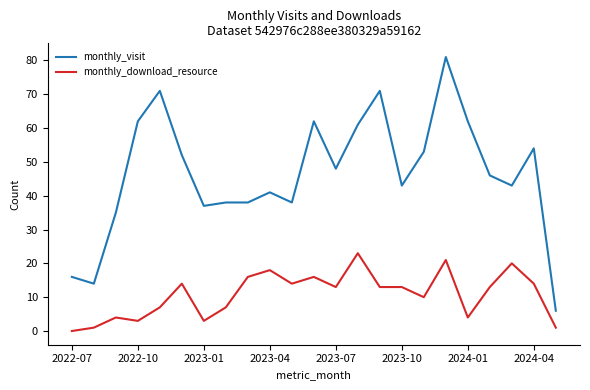

How many categories are shown in the chart?

23